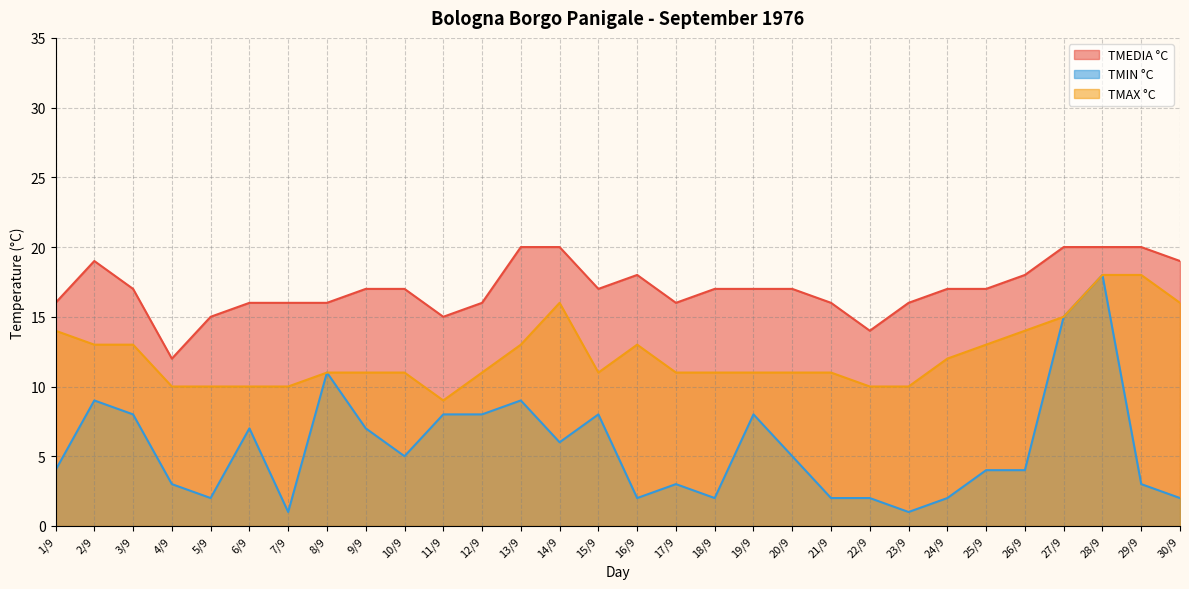

What is the value of the TMIN °C point at the 6th from the left?

7